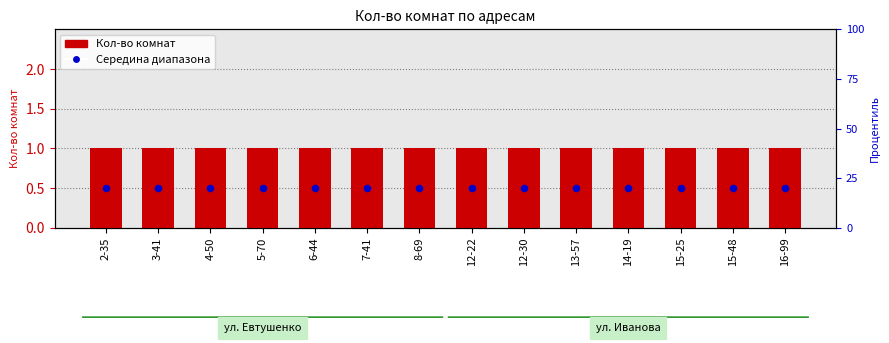

What are all the series names shown in the legend?

Кол-во комнат, Середина диапазона